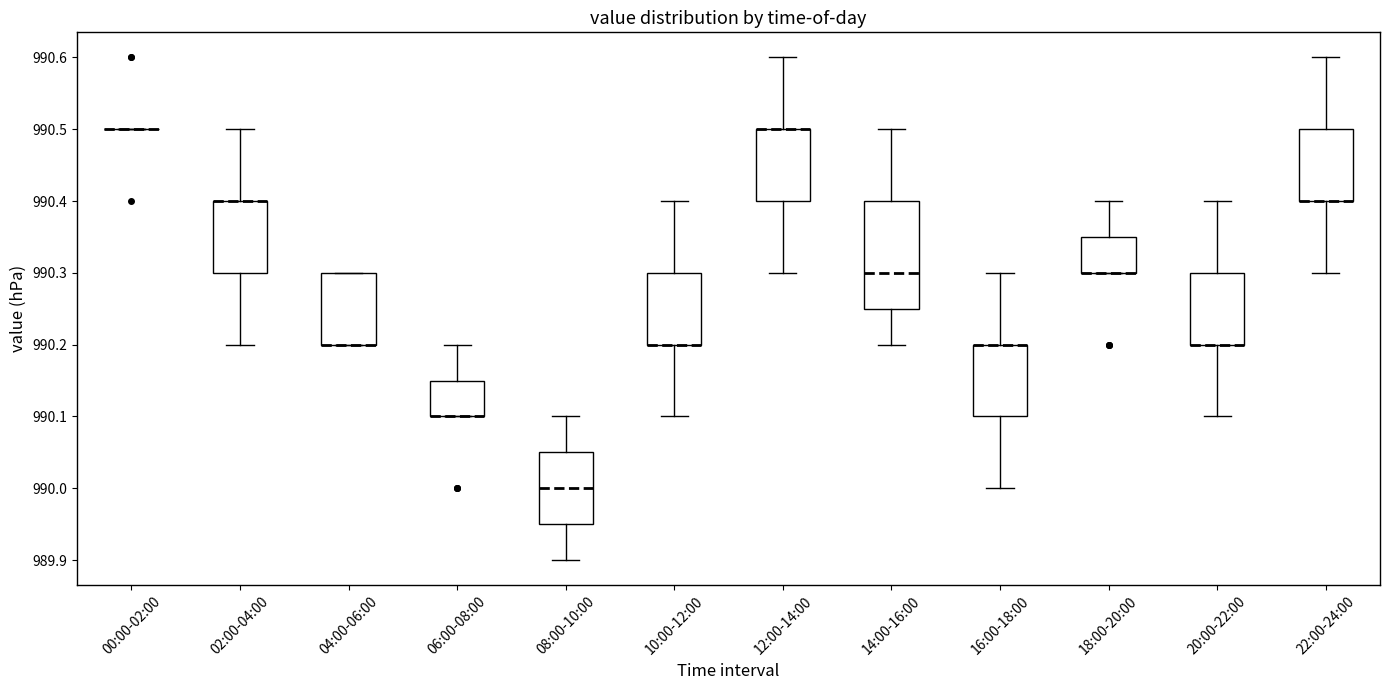

Which box is the tallest, from its lower edge to its upper edge?

14:00-16:00